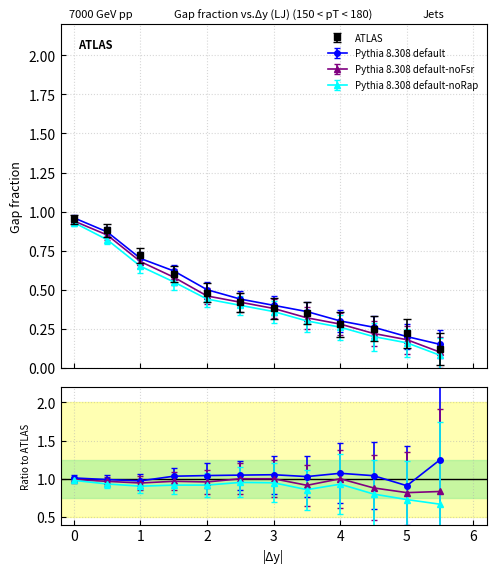

True or false: Pythia 8.308 default-noRap has a value of 0.0 at 11.

False